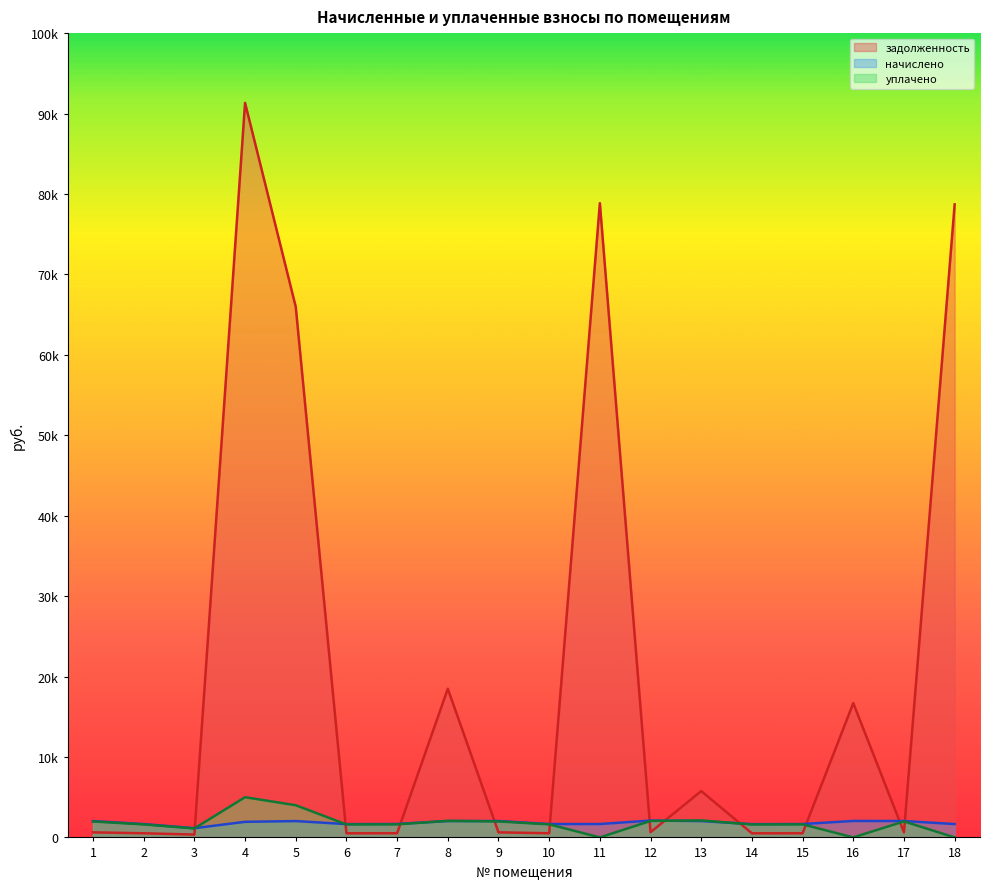

What is the greatest value displayed?

91323.0